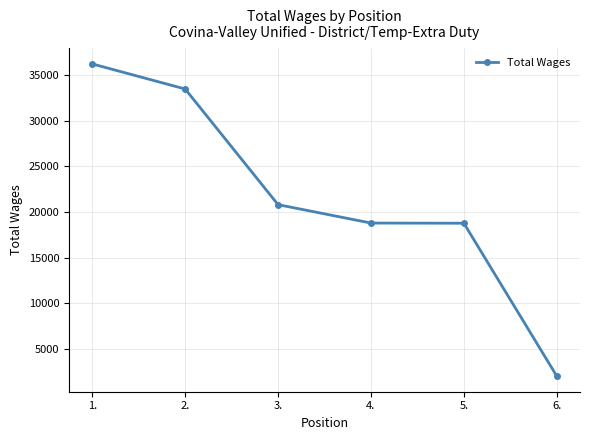

What is the sum of the values at 6. and 5.?

20822